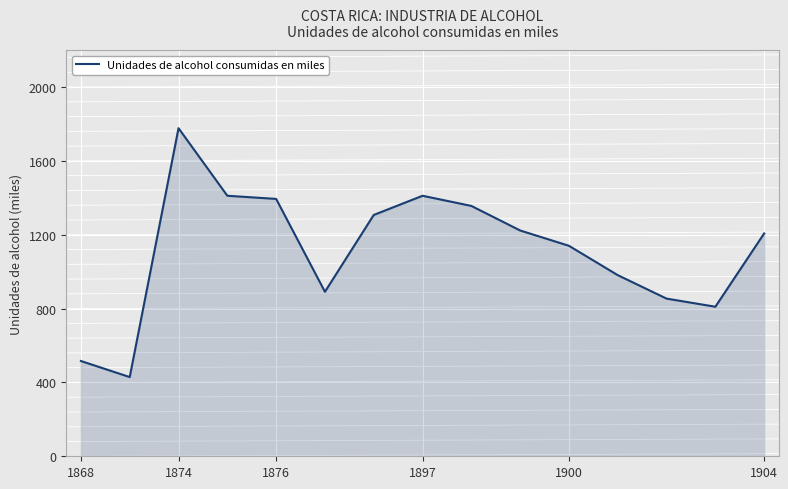

Reading right to left, what are all the values shown in this chart?

1207	810	854	981	1140	1223	1356	1411	1307	891	1394	1411	1777	429	516